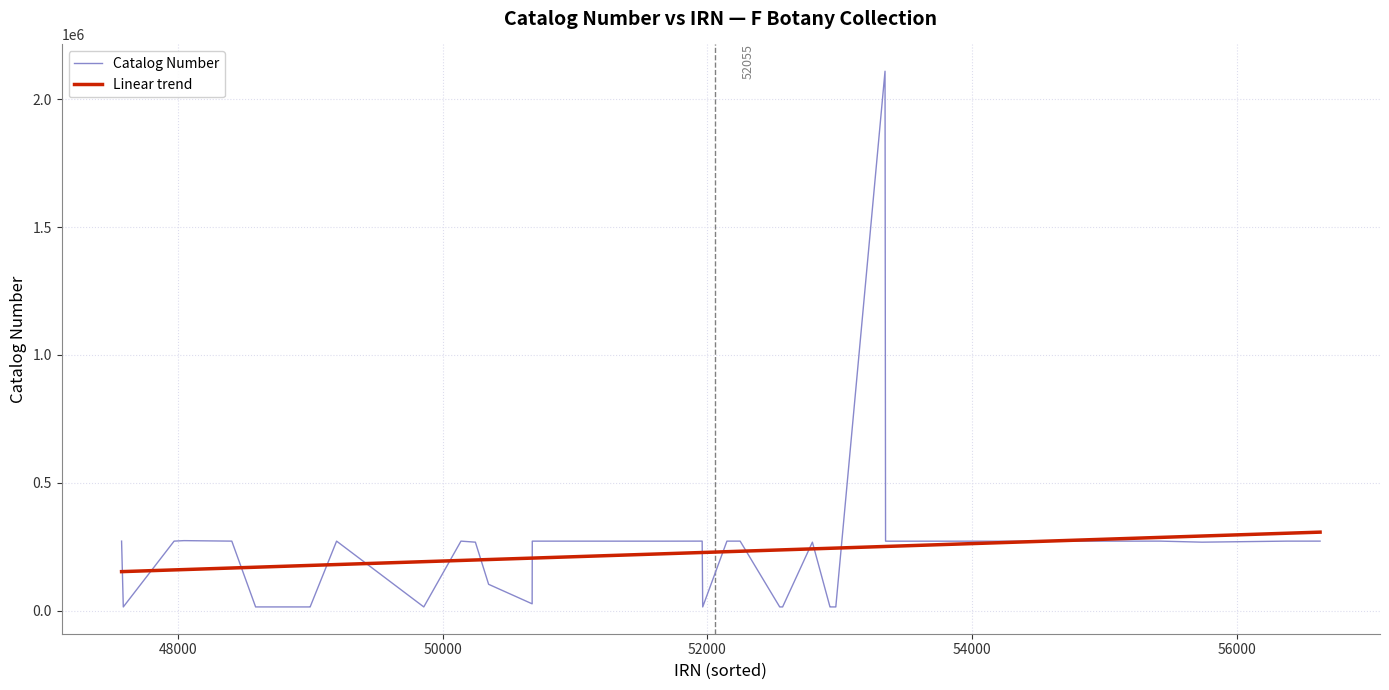

Count the number of data series in this chart.

2